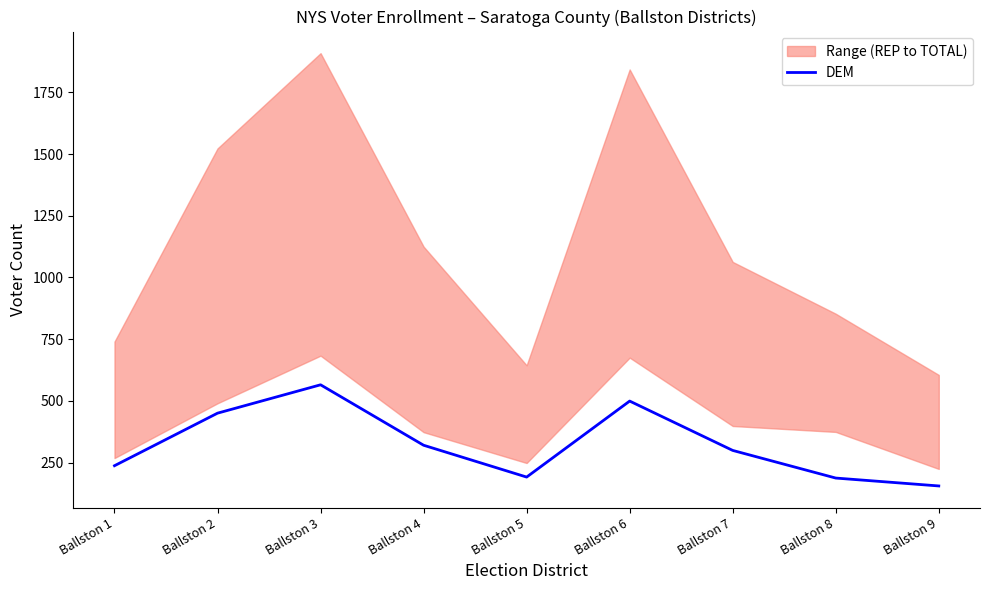

Reading left to right, extract all data points from this chart.

Ballston 1=237	Ballston 2=450	Ballston 3=565	Ballston 4=320	Ballston 5=191	Ballston 6=499	Ballston 7=299	Ballston 8=187	Ballston 9=155